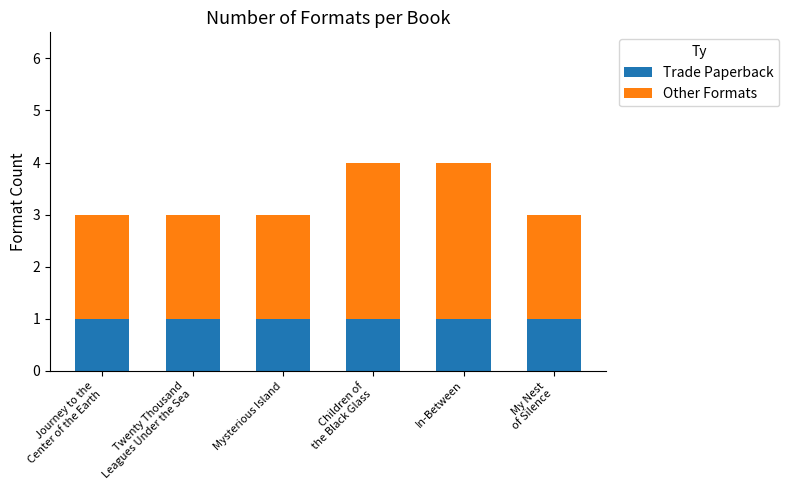

How many distinct data groups are displayed?

2